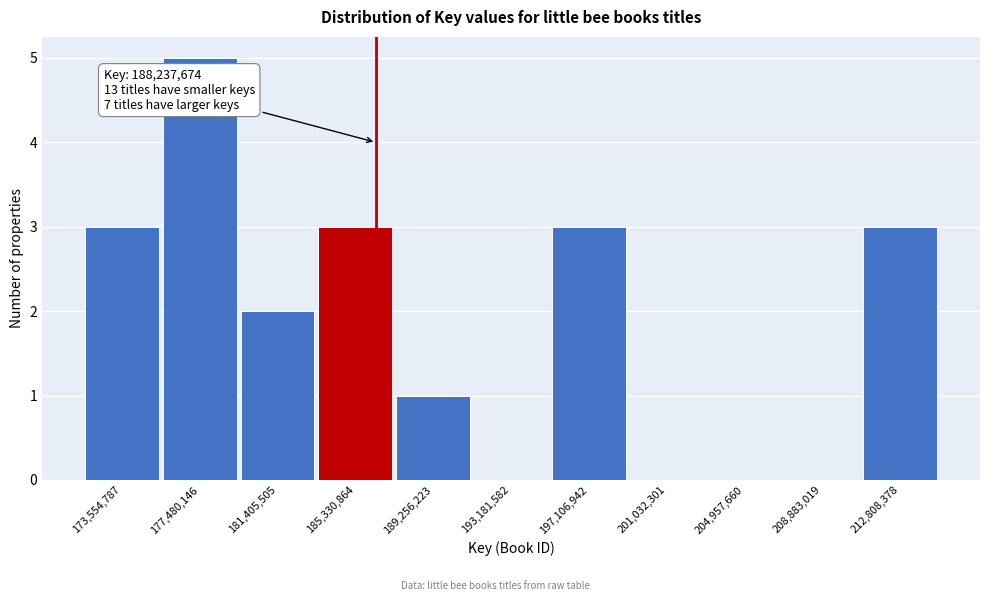

Reading left to right, what are all the values shown in this chart?

173,554,787=3	177,480,146=5	181,405,505=2	185,330,864=3	189,256,223=1	193,181,582=0	197,106,942=3	201,032,301=0	204,957,660=0	208,883,019=0	212,808,378=3